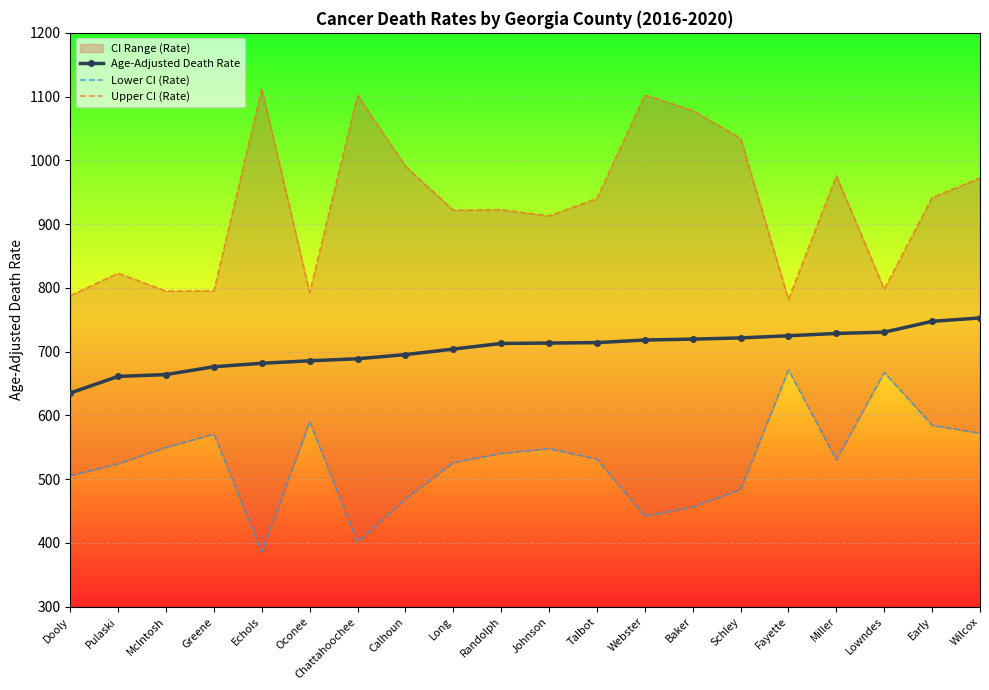

What is the label of the 9th point from the right?

Talbot